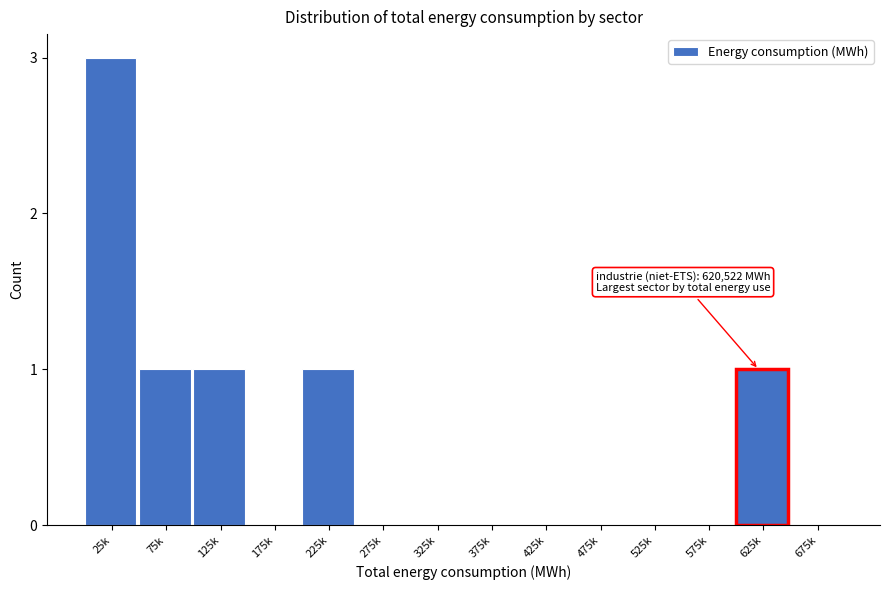

Reading left to right, extract all data points from this chart.

25k=3	75k=1	125k=1	175k=0	225k=1	275k=0	325k=0	375k=0	425k=0	475k=0	525k=0	575k=0	625k=1	675k=0